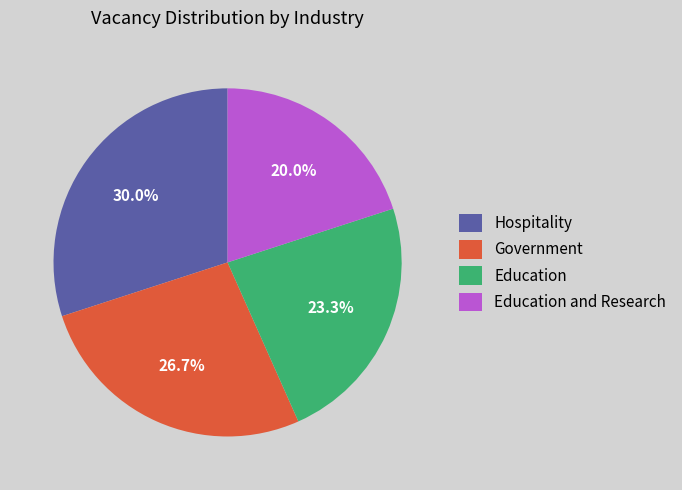

Between Government and Hospitality, which is larger?

Hospitality